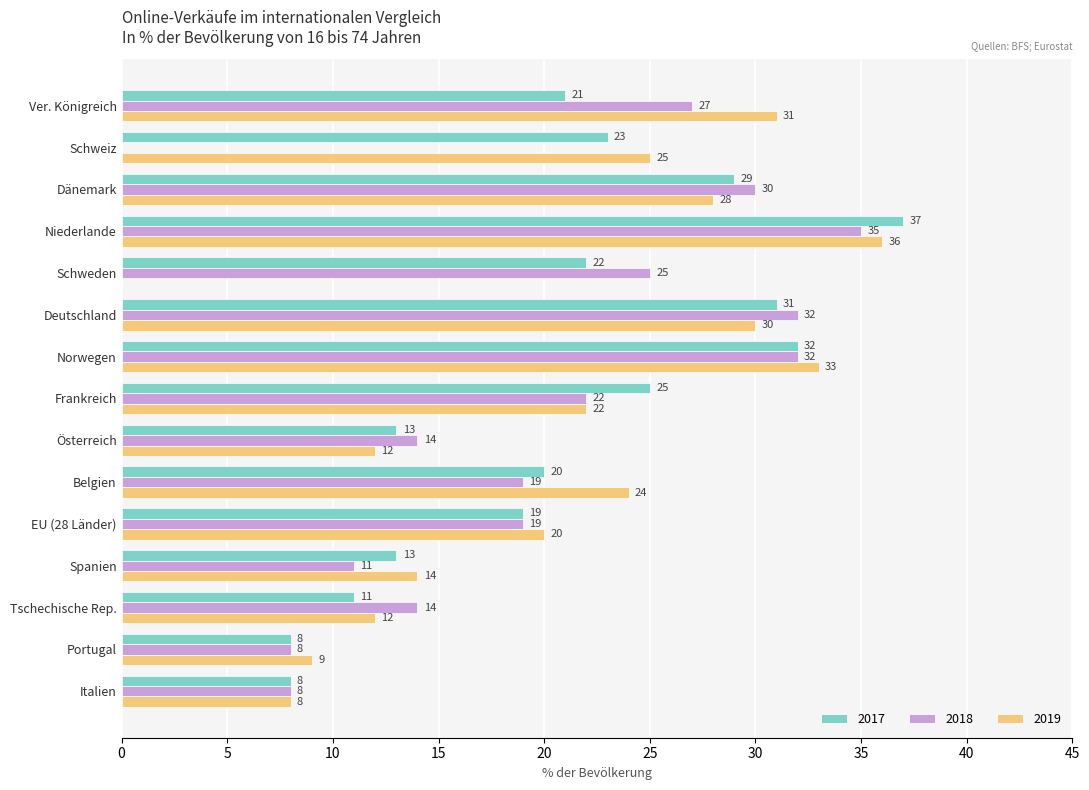

How many series are shown in this chart?

3